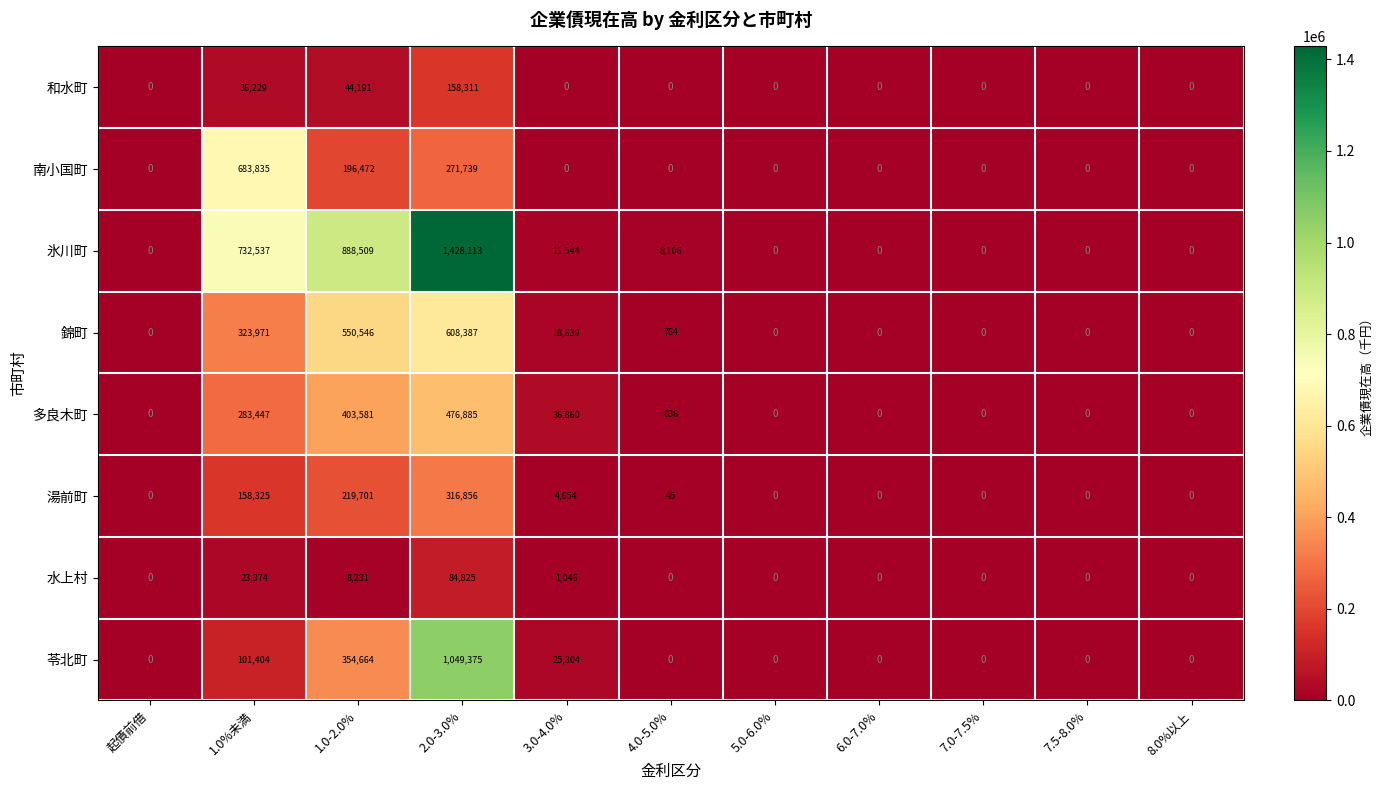

How many series are shown in this chart?

8